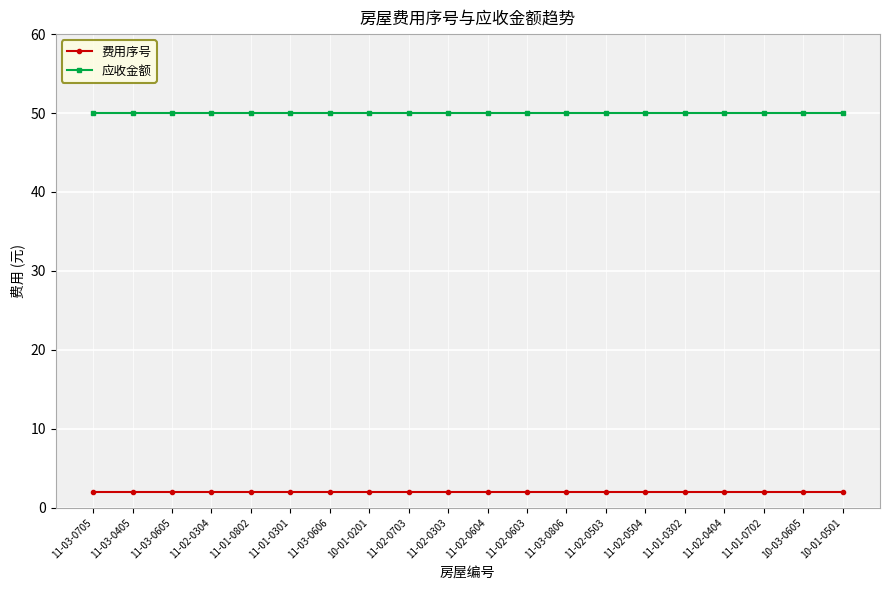

Rank the series at 10-01-0201 from lowest to highest value.

费用序号, 应收金额